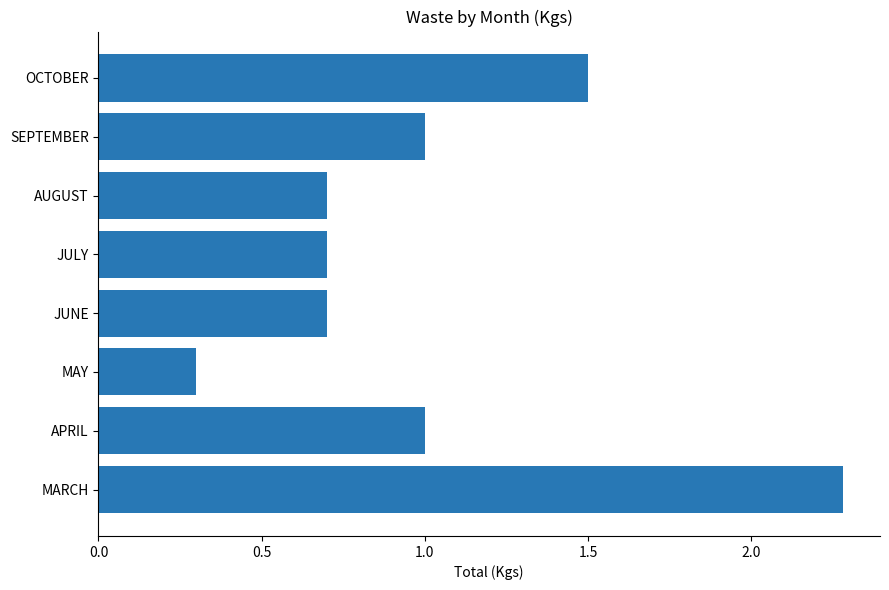

What is the greatest value displayed?

2.3